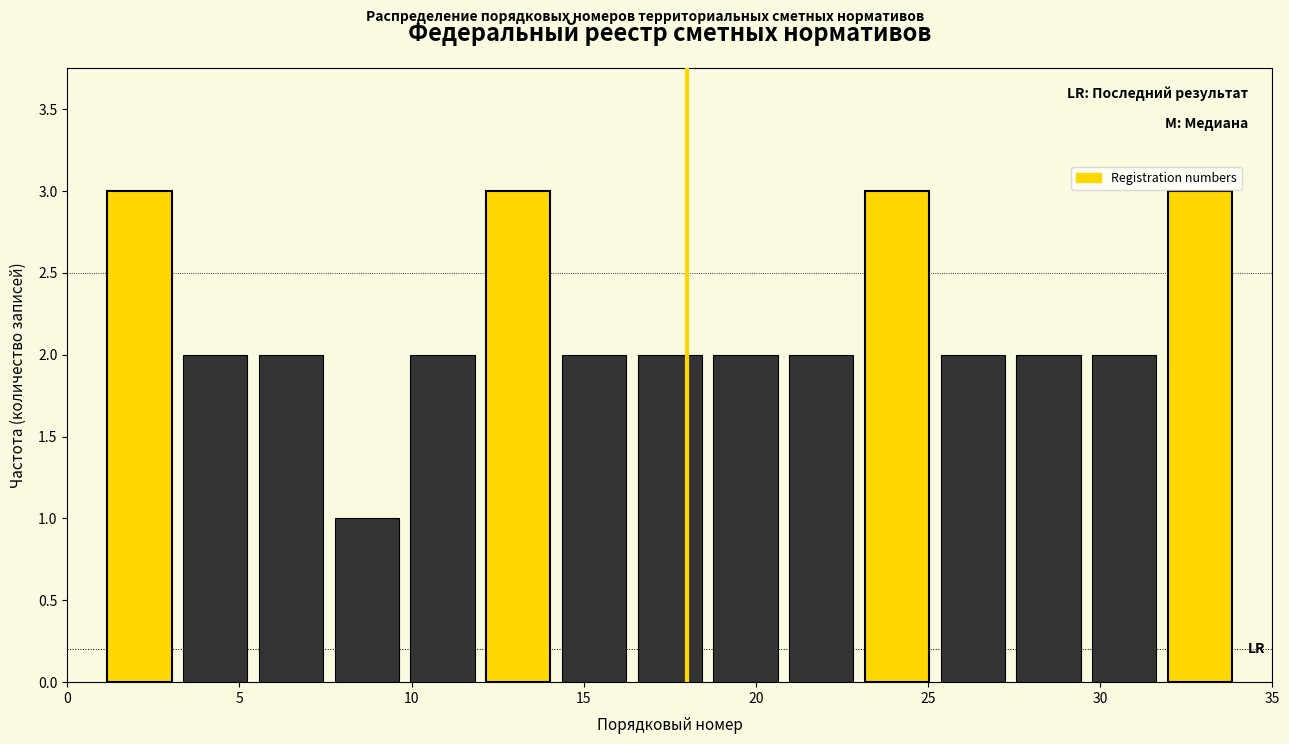

How tall is the bar that spans 1.0 to 3.2 on the x-axis? Neither the bar edges nor the heights are printed on the chart, so give them approximately, as read against the axes.

3